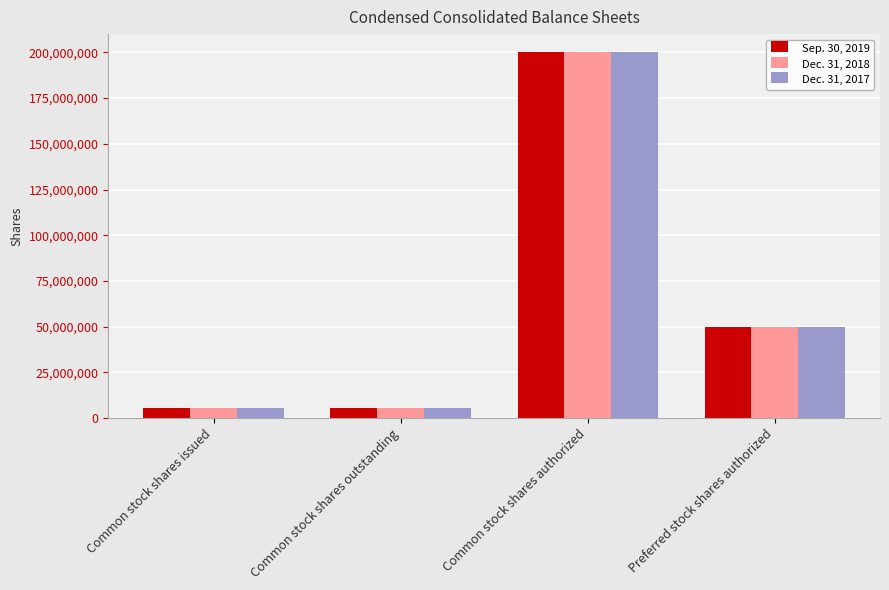

Count the number of categories in the chart.

4